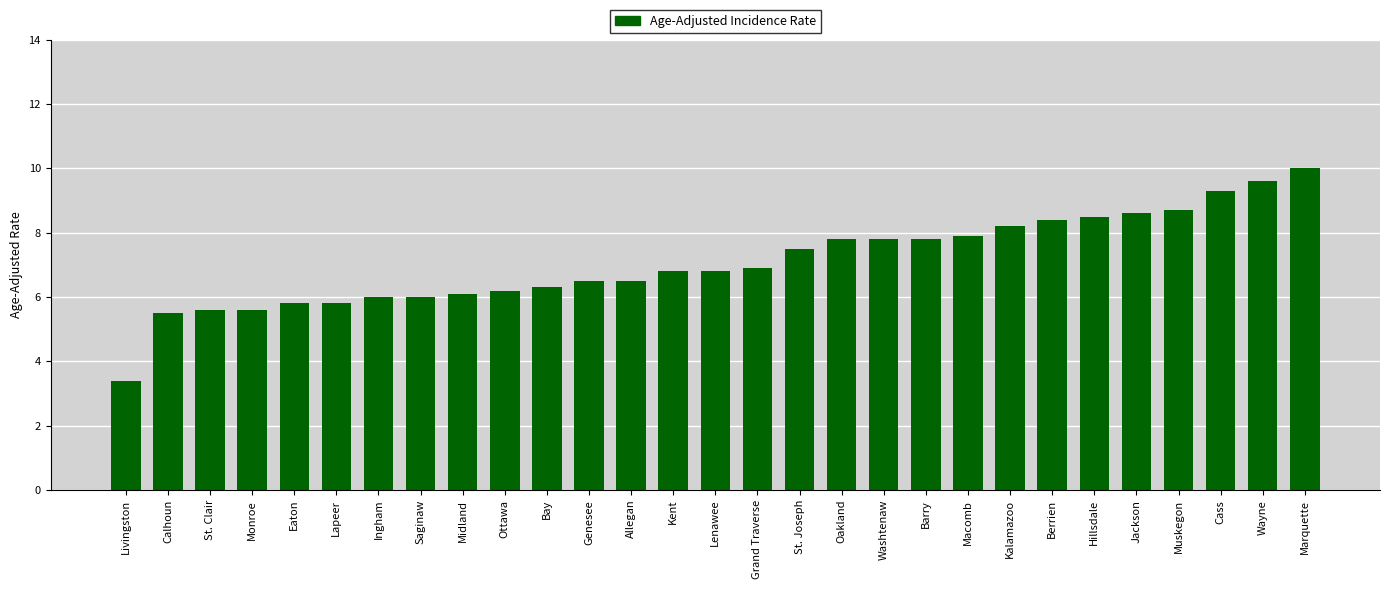

Is it true that the value at Eaton is 5.8?

True